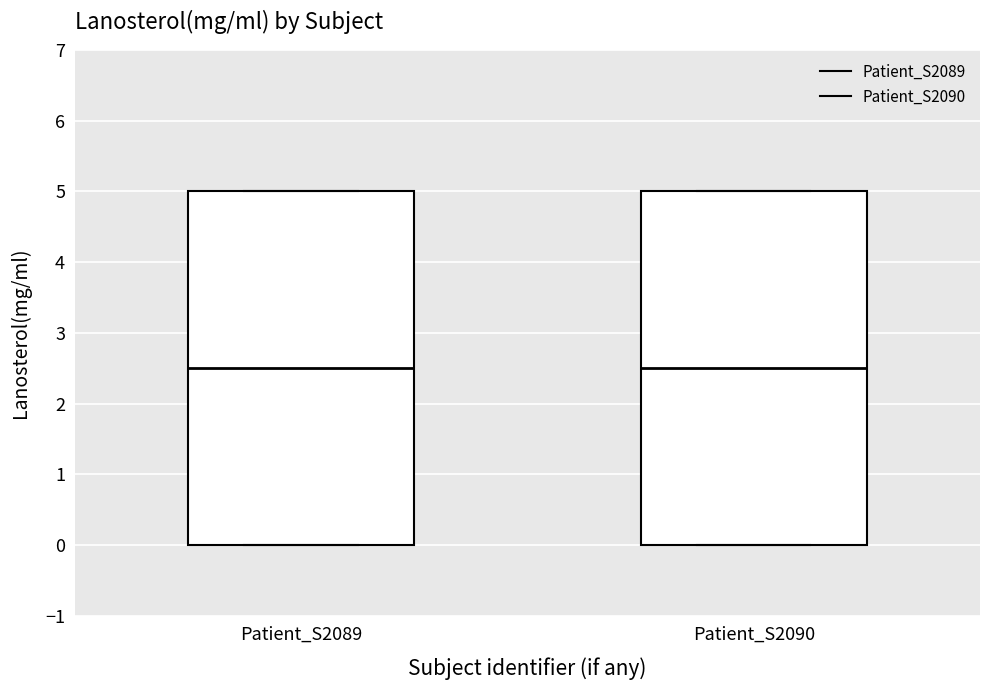

Reading left to right, transcribe this box plot: for each box, give where its median line is, the range the box spans, and where its two whiskers end, as read against the y-axis. The values are not printed on the chart, so give them approximately, as read against the axis.

Patient_S2089: median 2.5, box 0.0 to 5.0, whiskers 0.0 to 5.0
Patient_S2090: median 2.5, box 0.0 to 5.0, whiskers 0.0 to 5.0